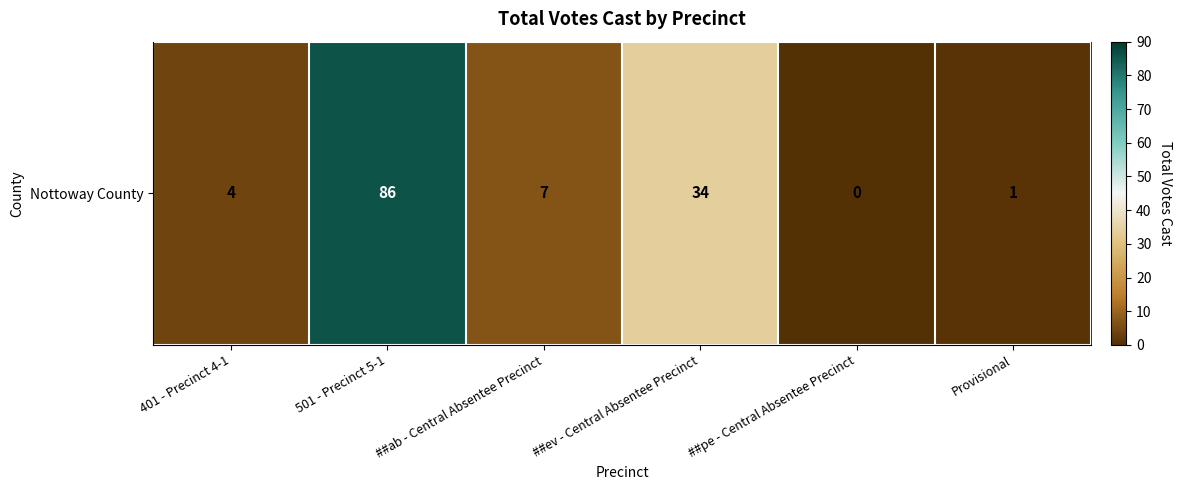

Which label corresponds to the largest value in the chart?

501 - Precinct 5-1